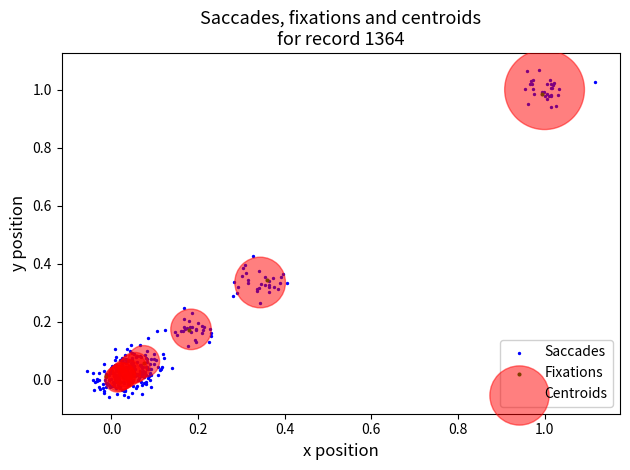

Which series has the largest Y range (max minus min)?

Saccades